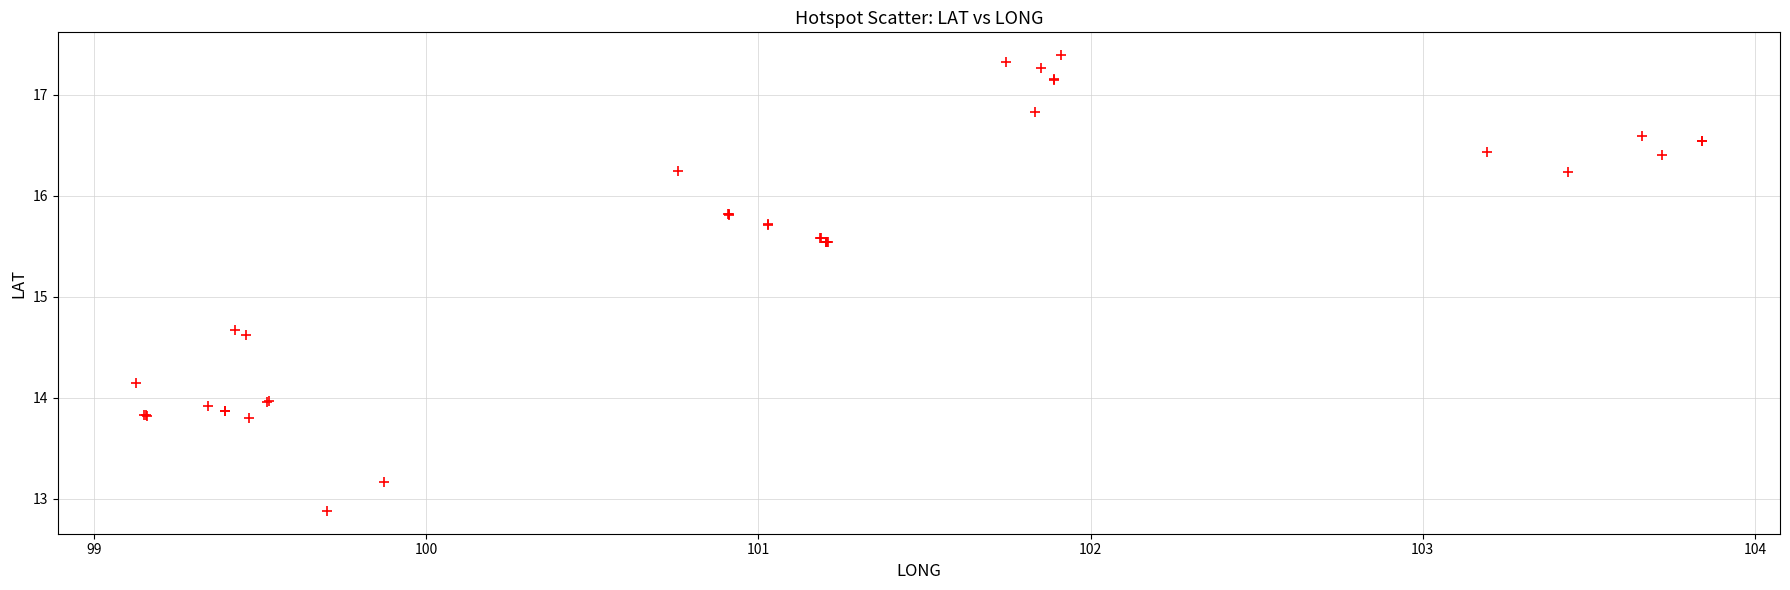

What Y value in the scatter plot is closest to 15?

14.7